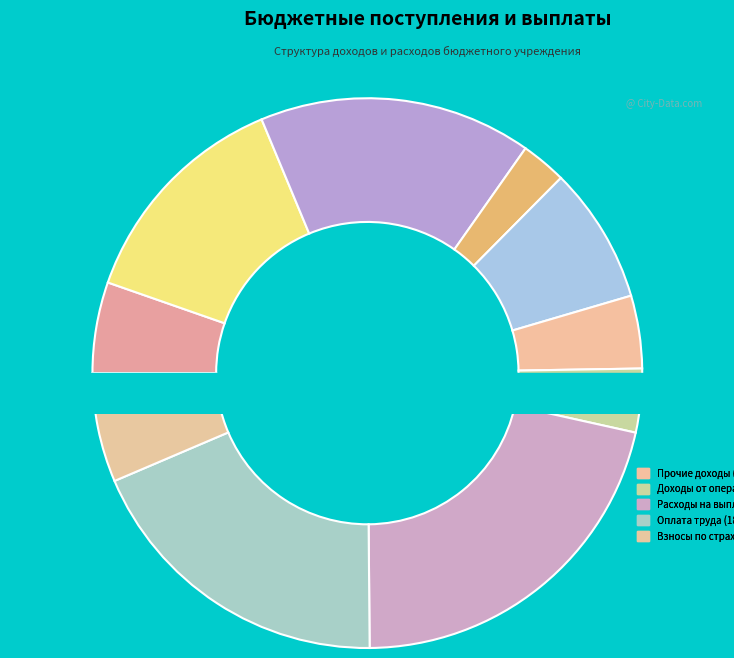

Does Расходы на выплаты персоналу account for over 50% of the chart?

No